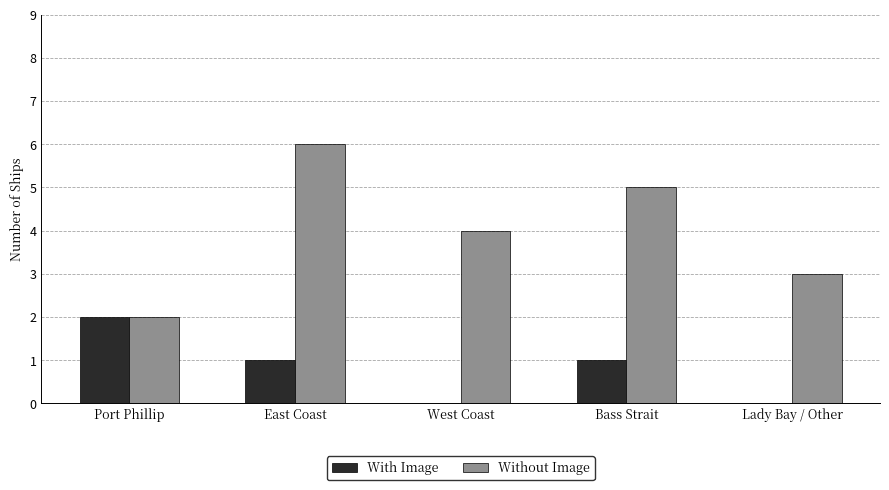

How many categories are shown in the chart?

5